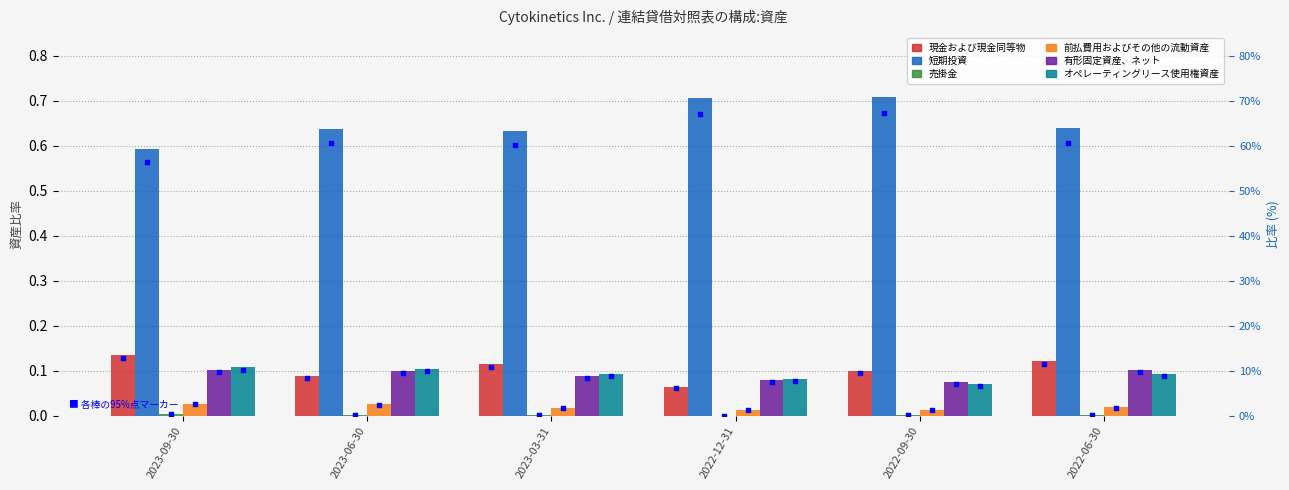

Is the value of 前払費用およびその他の流動資産 at 2022-06-30 greater than the value of 現金および現金同等物 at 2023-06-30?

No